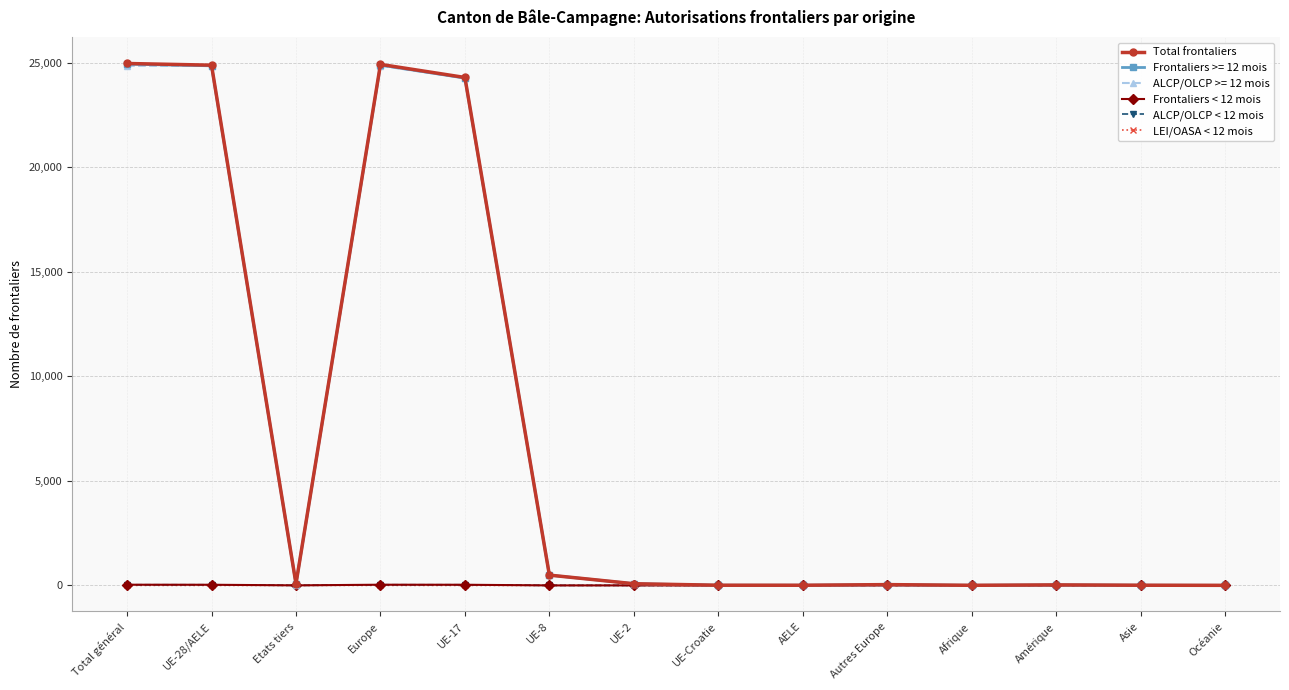

The value of ALCP/OLCP >= 12 mois at Afrique is 16096. True or false?

False